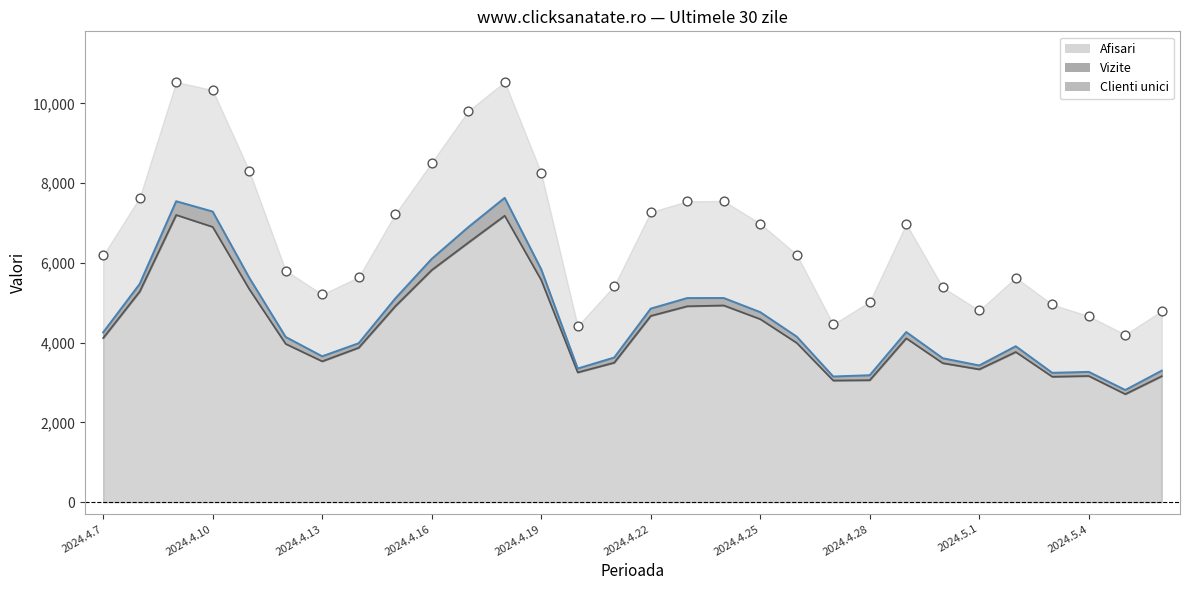

Which series reaches the maximum Y coordinate?

Afisari